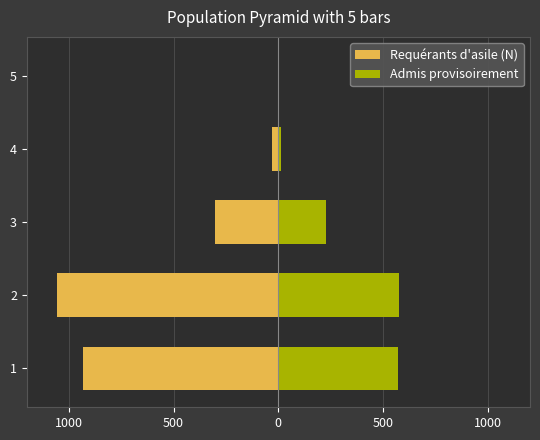

Between 3 and 4, which series saw the biggest shift?

Requérants d'asile (N)